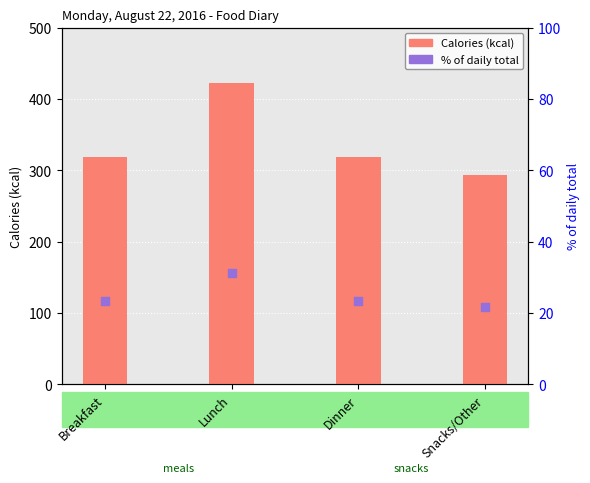

What are all the series names shown in the legend?

Calories (kcal), % of daily total